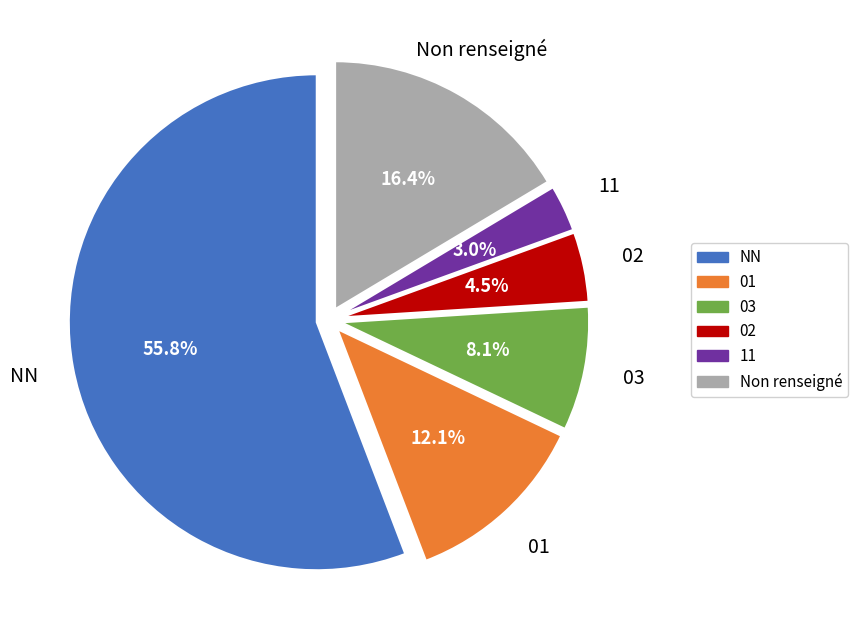

To the nearest percent, what is the average slice percentage?

17%